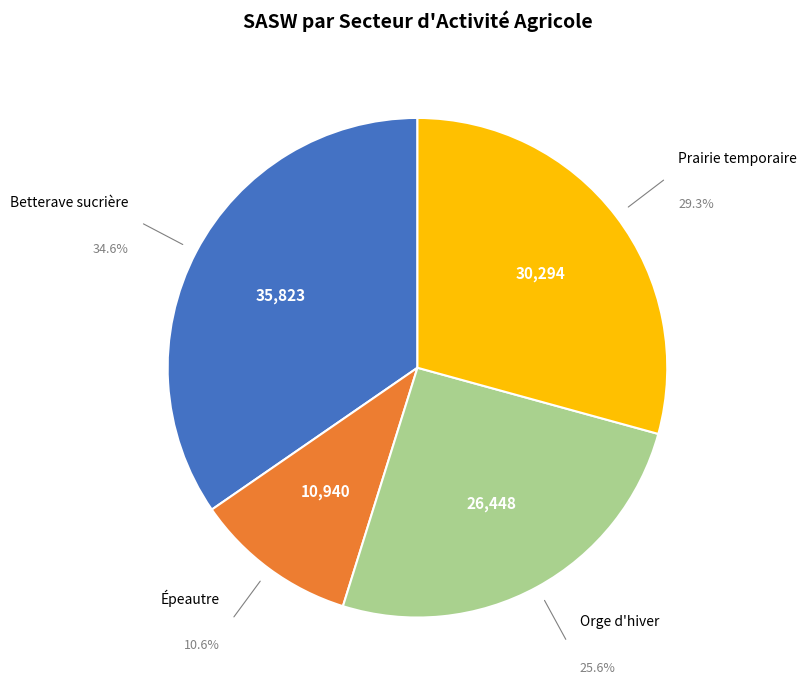

Is there a majority slice in this chart?

No